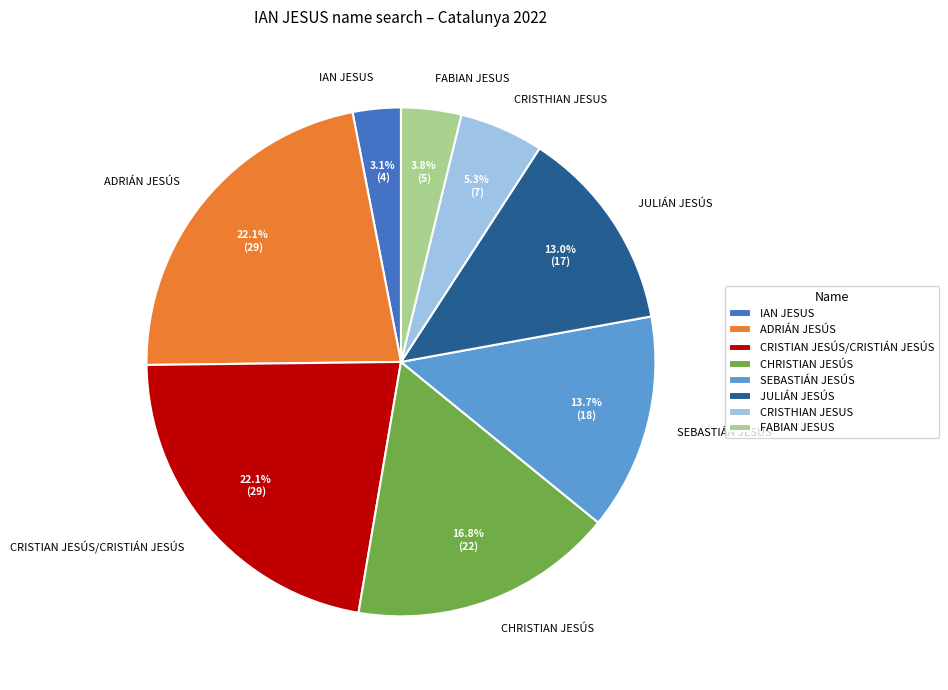

Is there any slice that represents more than half of the pie?

No